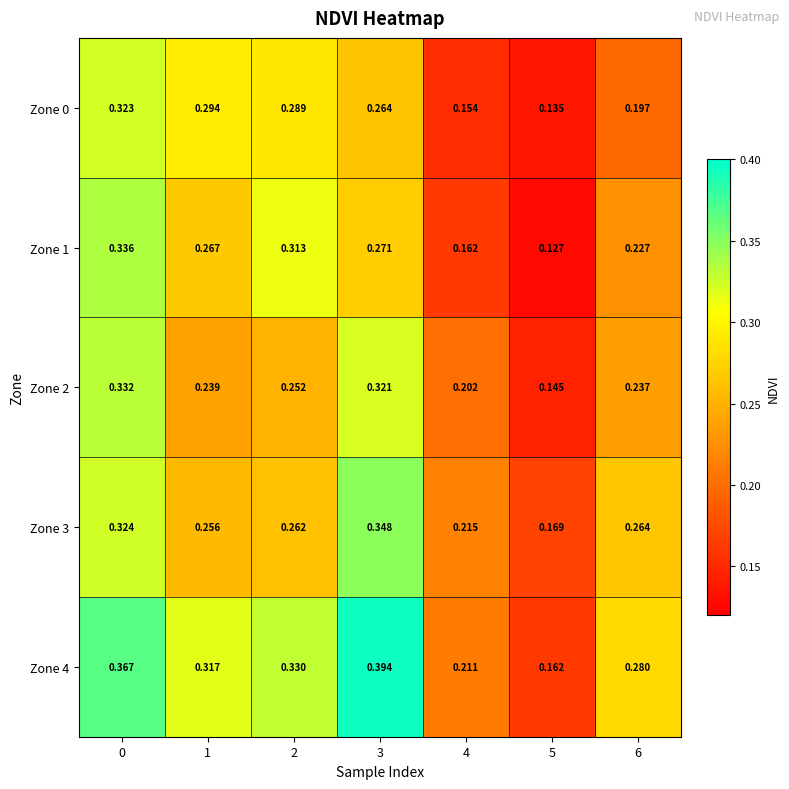

Is the value of Zone 0 at 0 greater than the value of Zone 3 at 2?

Yes